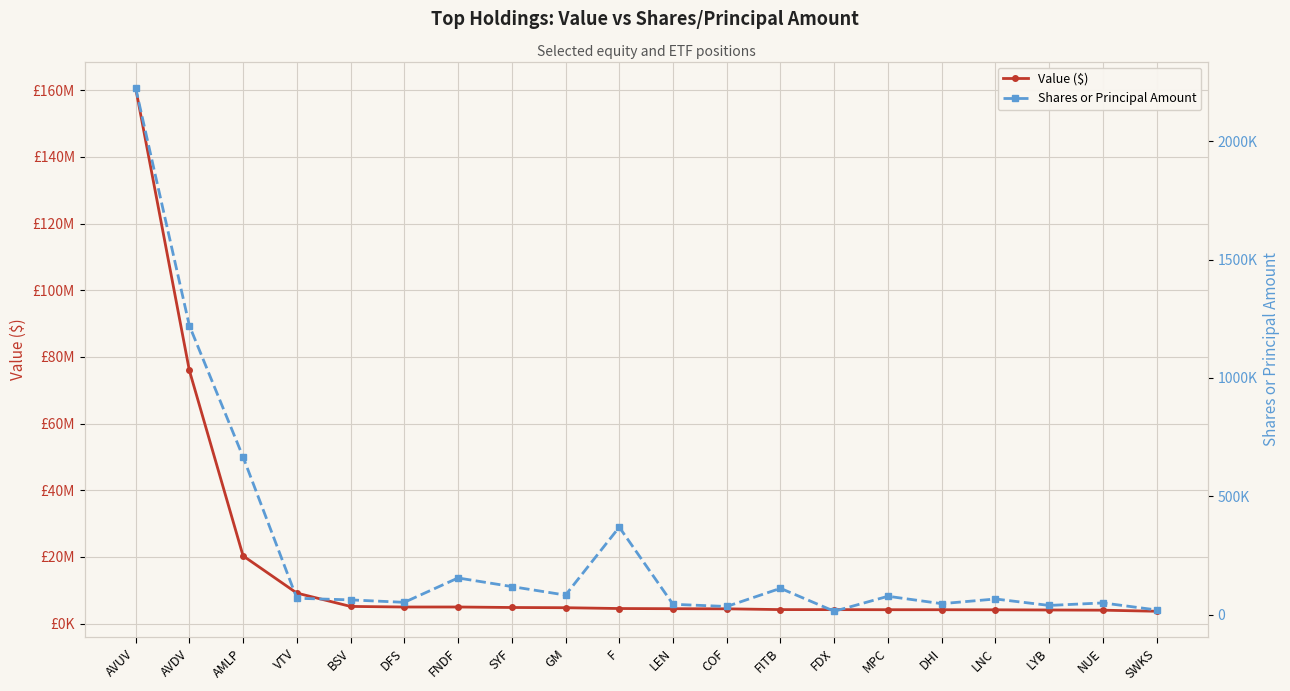

True or false: Shares or Principal Amount and Value ($) cross at least once.

False